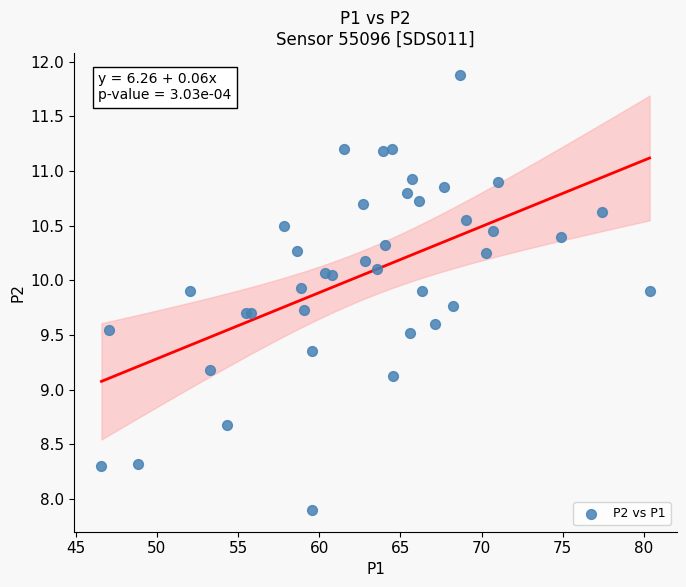

What Y value in the scatter plot is closest to 9?

9.1